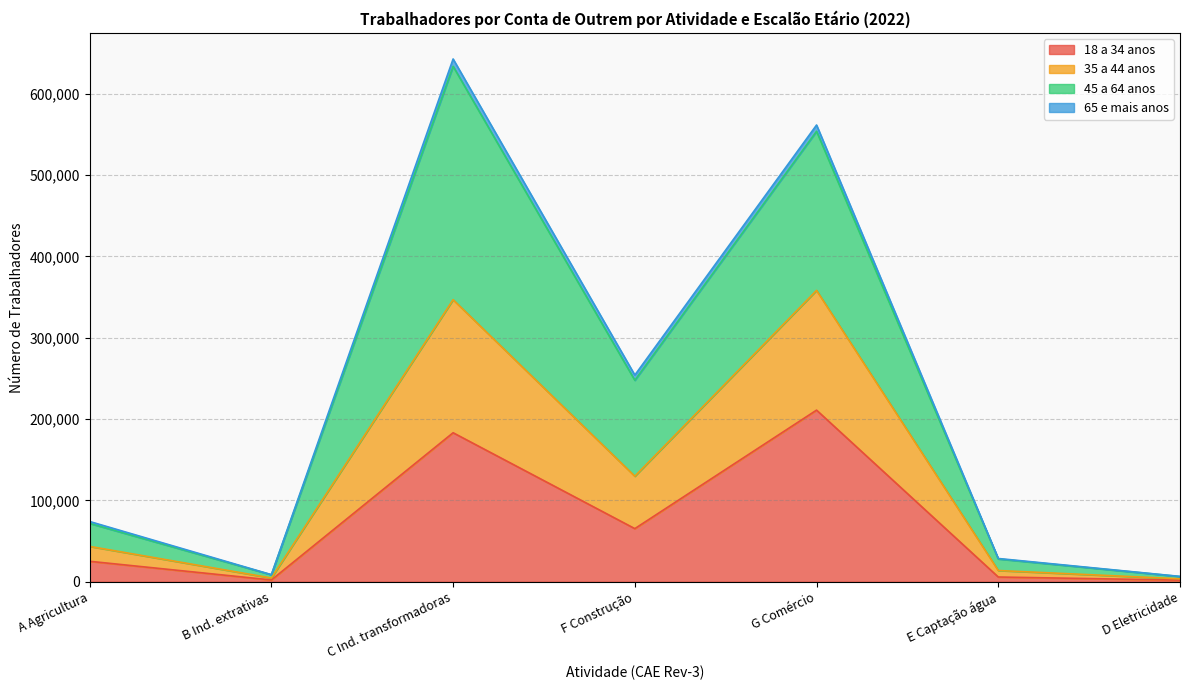

The value of 18 a 34 anos at F Construção is 112355. True or false?

False